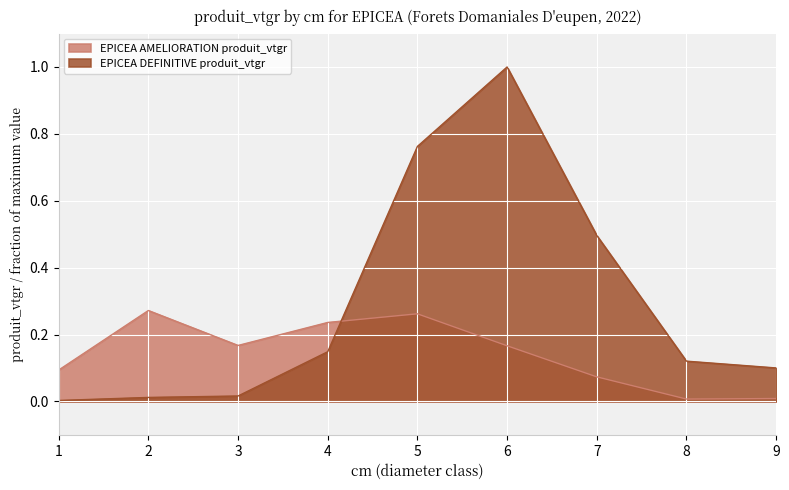

Which series ends up on top after the final intersection of EPICEA AMELIORATION produit_vtgr and EPICEA DEFINITIVE produit_vtgr?

EPICEA DEFINITIVE produit_vtgr